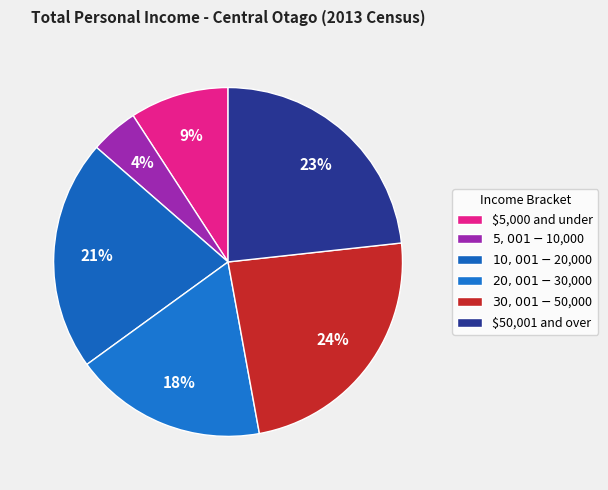

To the nearest percent, what is the average slice percentage?

17%